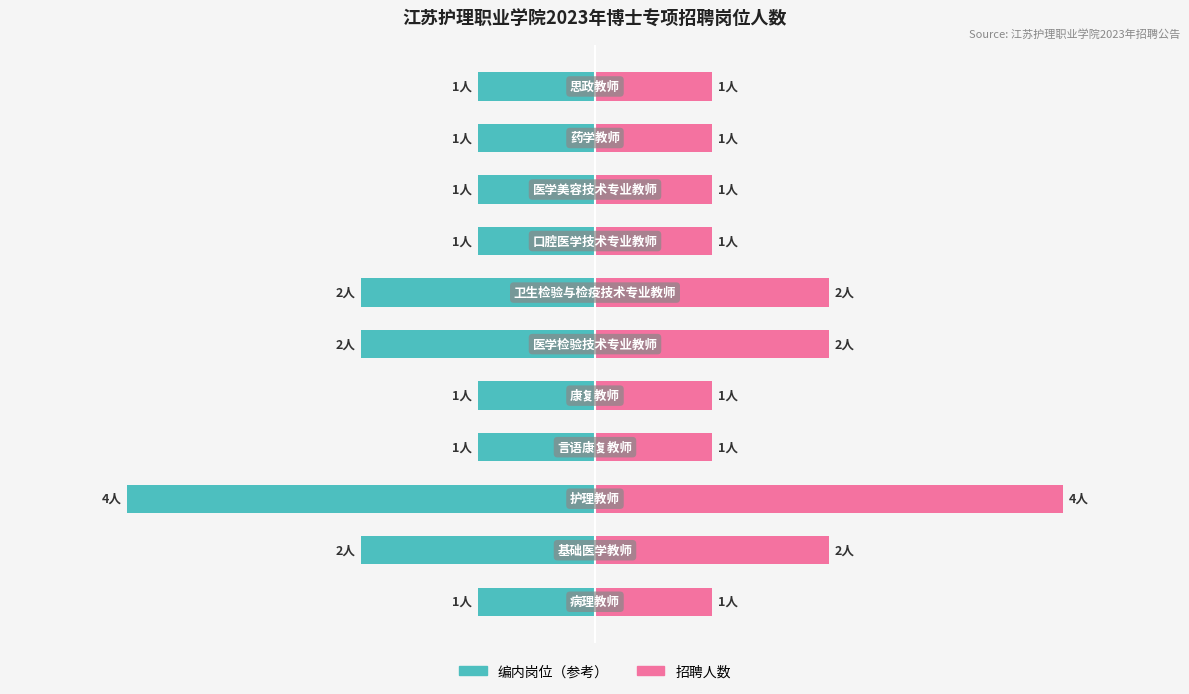

Which series changed the most between 1 and 4?

招聘人数